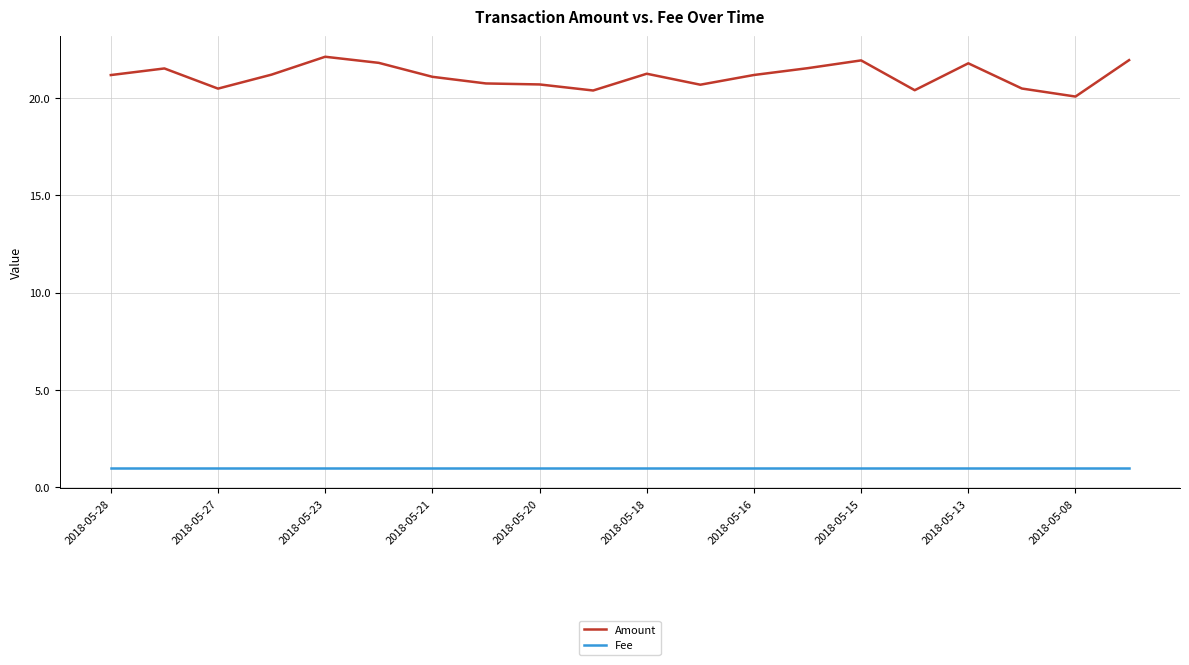

Which series has the largest range (max minus min)?

Amount